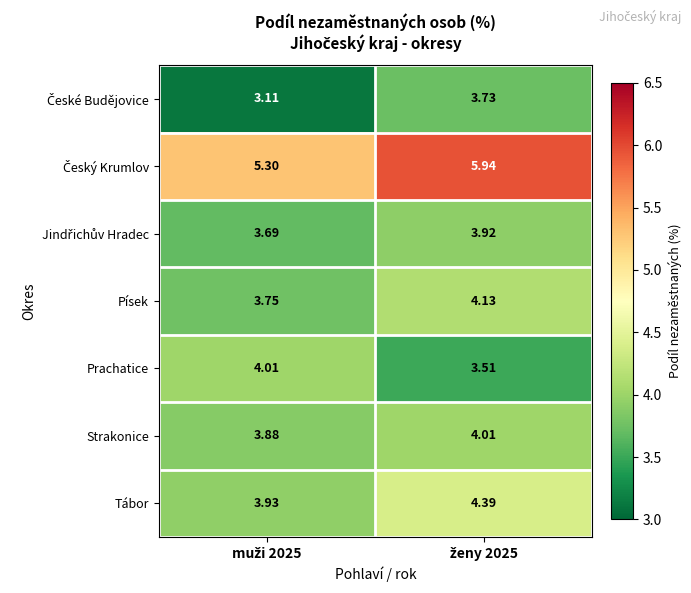

Count the number of data series in this chart.

7